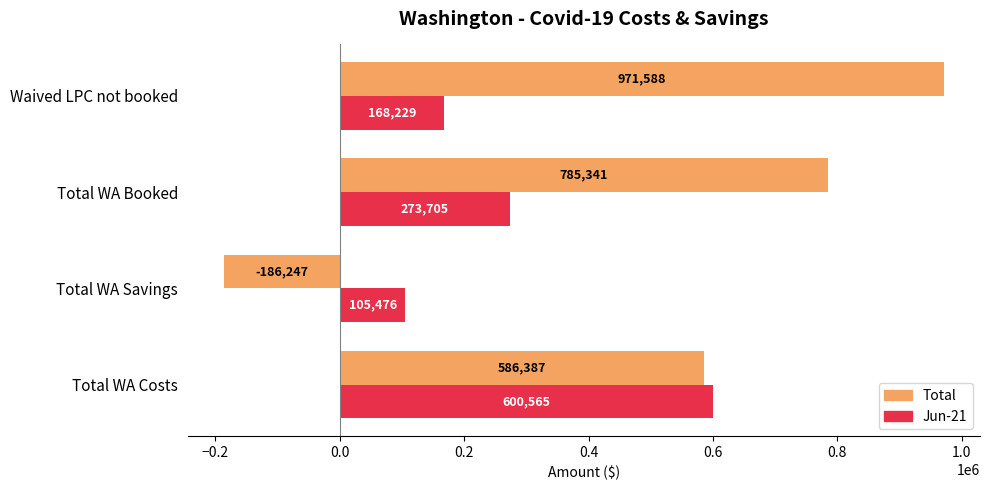

The Jun-21 series shows 168228.9 at Waived LPC not booked. True or false?

True